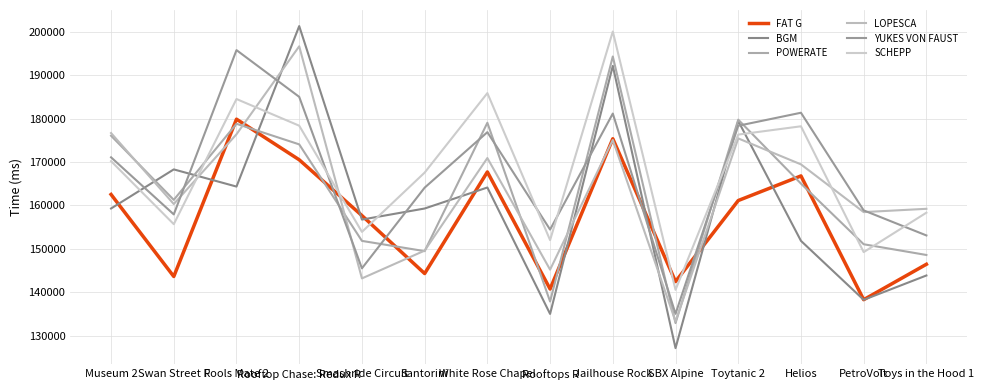

Which label corresponds to the smallest value in the chart?

SBX Alpine